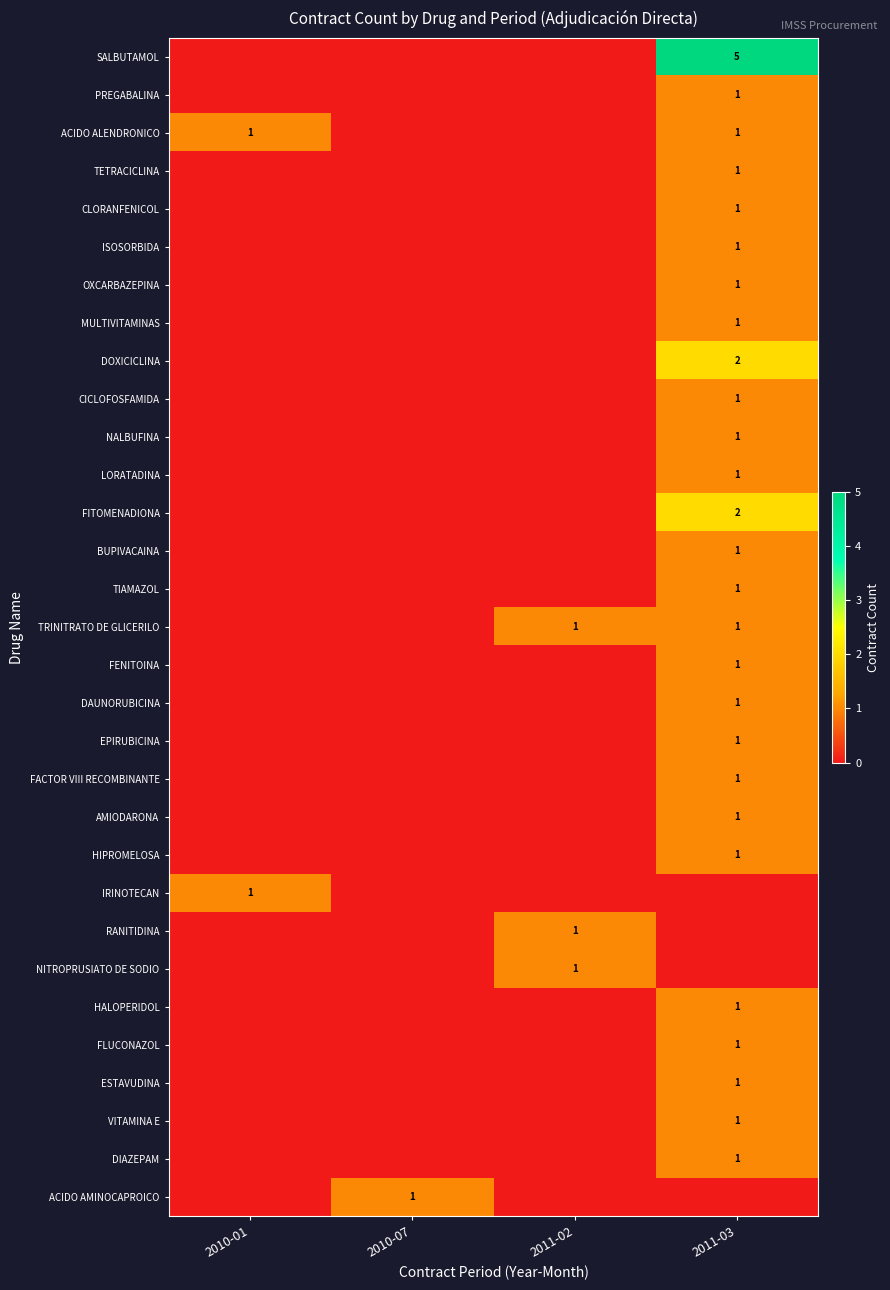

At how many categories does at least one series exceed 3?

1